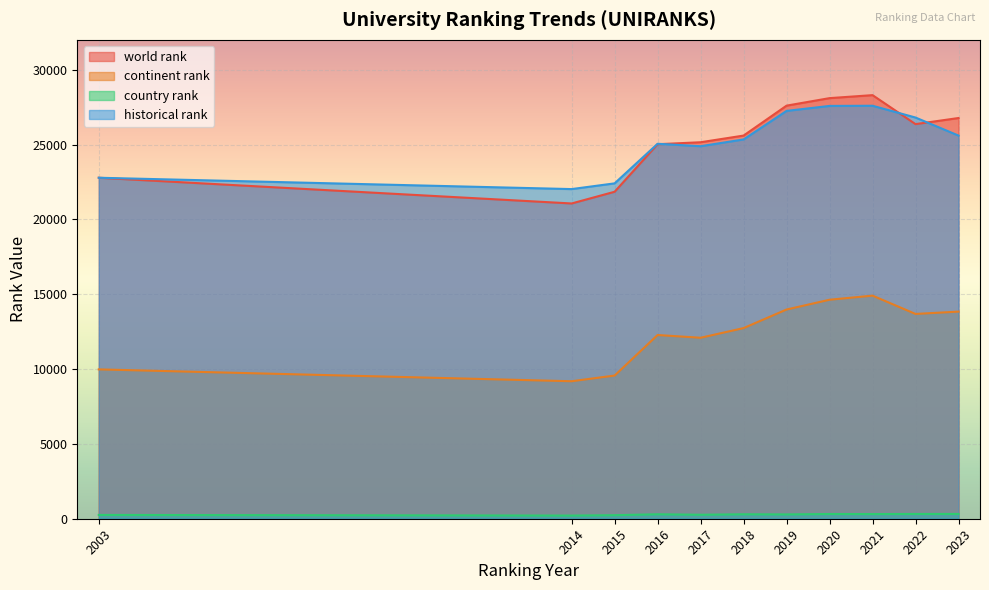

True or false: continent rank and historical rank cross at least once.

False